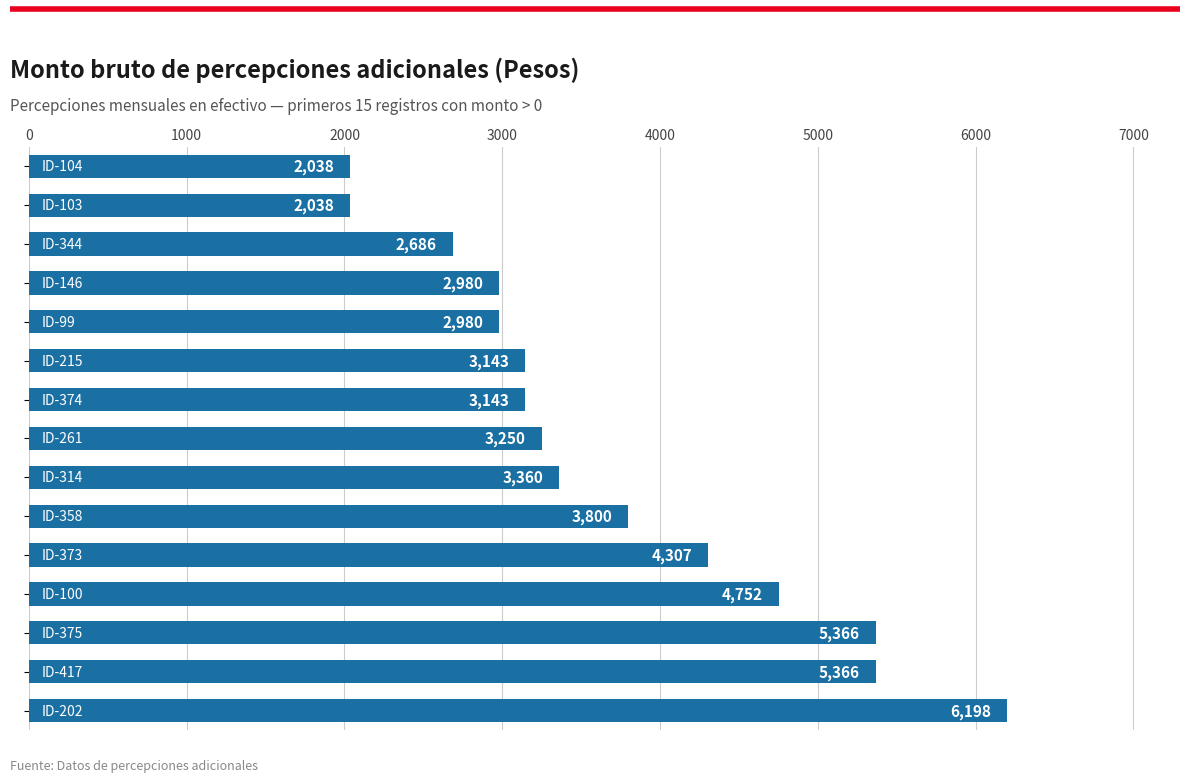

Reading top to bottom, list all the values displayed in this chart.

2038	2038	2686	2980	2980	3143	3143	3250	3360	3800	4307	4752	5366	5366	6198